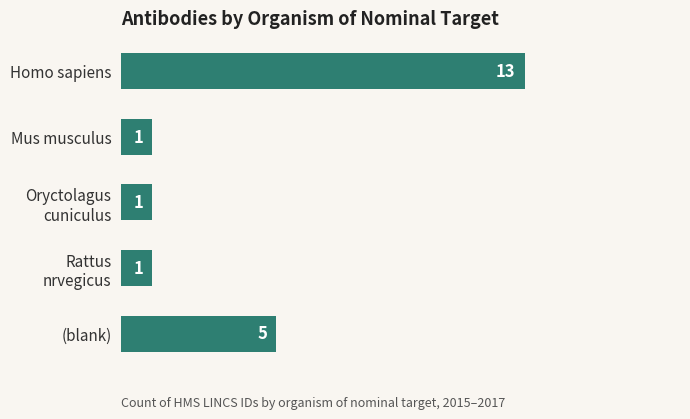

What is the difference between the second highest and second lowest values?

4